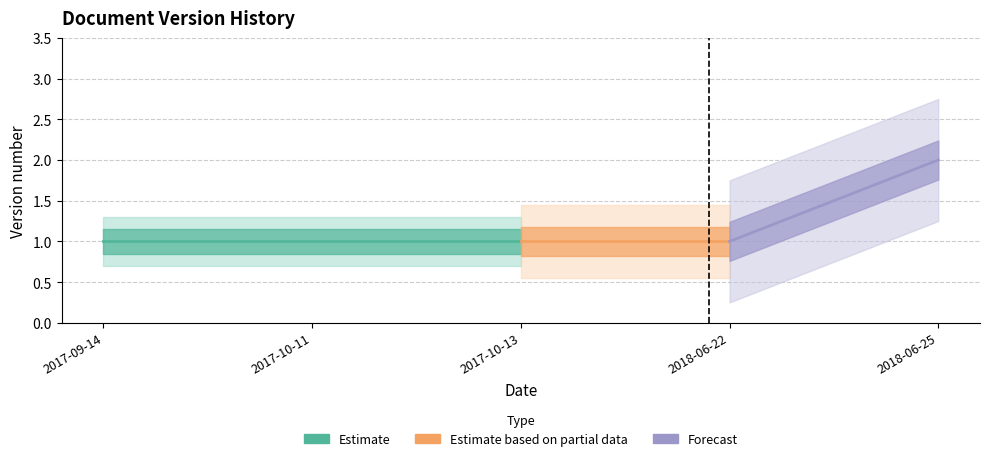

Approximately how many times larger is the value at 2017-09-14 compared to 2017-10-11?

1.0